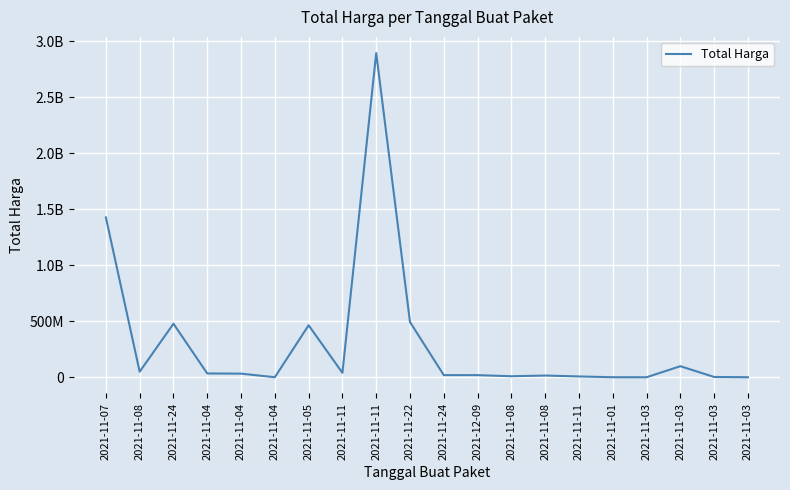

At which label is the value closest to 1446100000?

2021-11-07